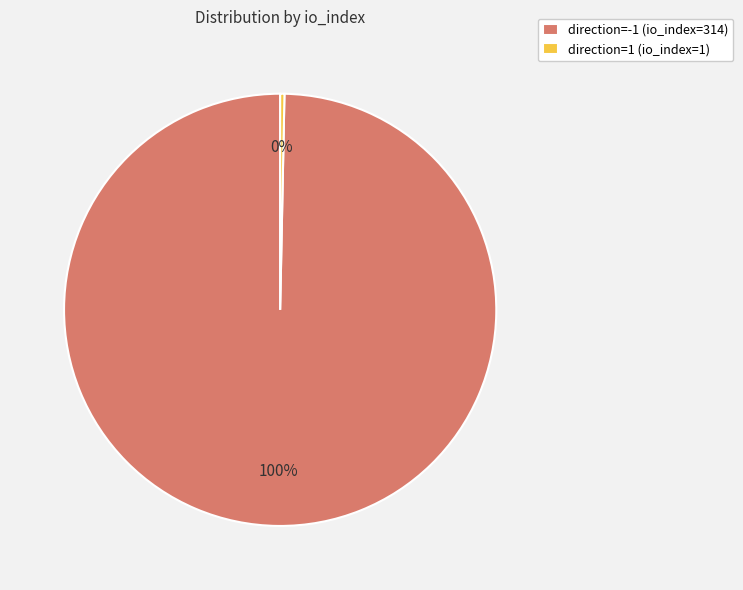

Which category has the smallest portion of the pie?

direction=1 (io_index=1)